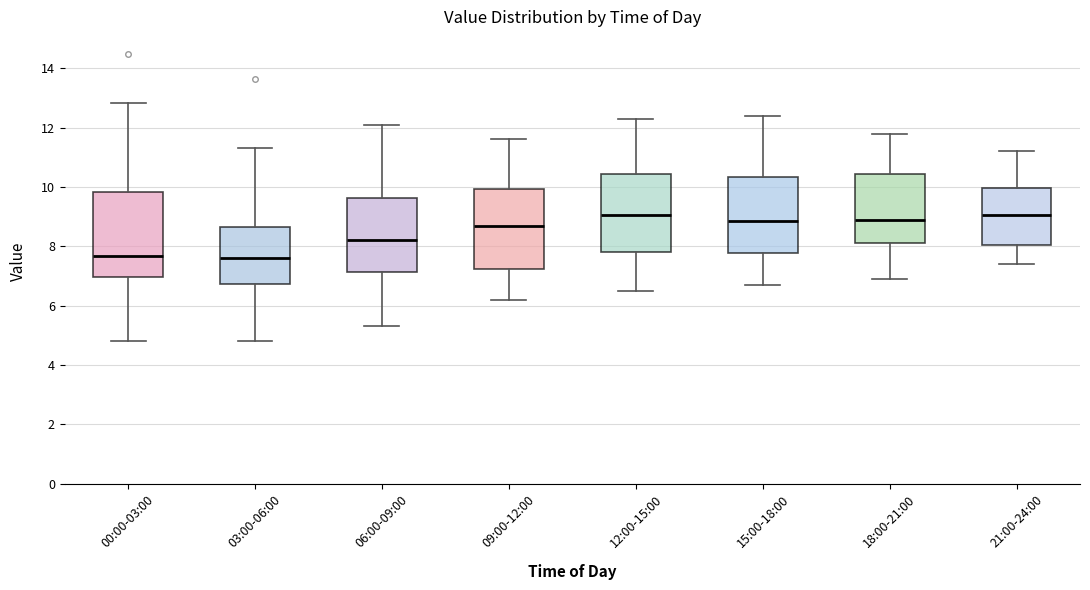

Reading left to right, read every box against the y-axis: the position of its median line, the range the box covers, and the ends of its whiskers. The values are not printed on the chart, so give them approximately, as read against the axis.

00:00-03:00: median 7.6, box 7.0 to 9.8, whiskers 4.8 to 12.8
03:00-06:00: median 7.6, box 6.8 to 8.6, whiskers 4.8 to 11.4
06:00-09:00: median 8.2, box 7.2 to 9.6, whiskers 5.4 to 12.2
09:00-12:00: median 8.8, box 7.2 to 10.0, whiskers 6.2 to 11.6
12:00-15:00: median 9.0, box 7.8 to 10.4, whiskers 6.6 to 12.4
15:00-18:00: median 8.8, box 7.8 to 10.4, whiskers 6.8 to 12.4
18:00-21:00: median 9.0, box 8.2 to 10.4, whiskers 7.0 to 11.8
21:00-24:00: median 9.0, box 8.0 to 10.0, whiskers 7.4 to 11.2